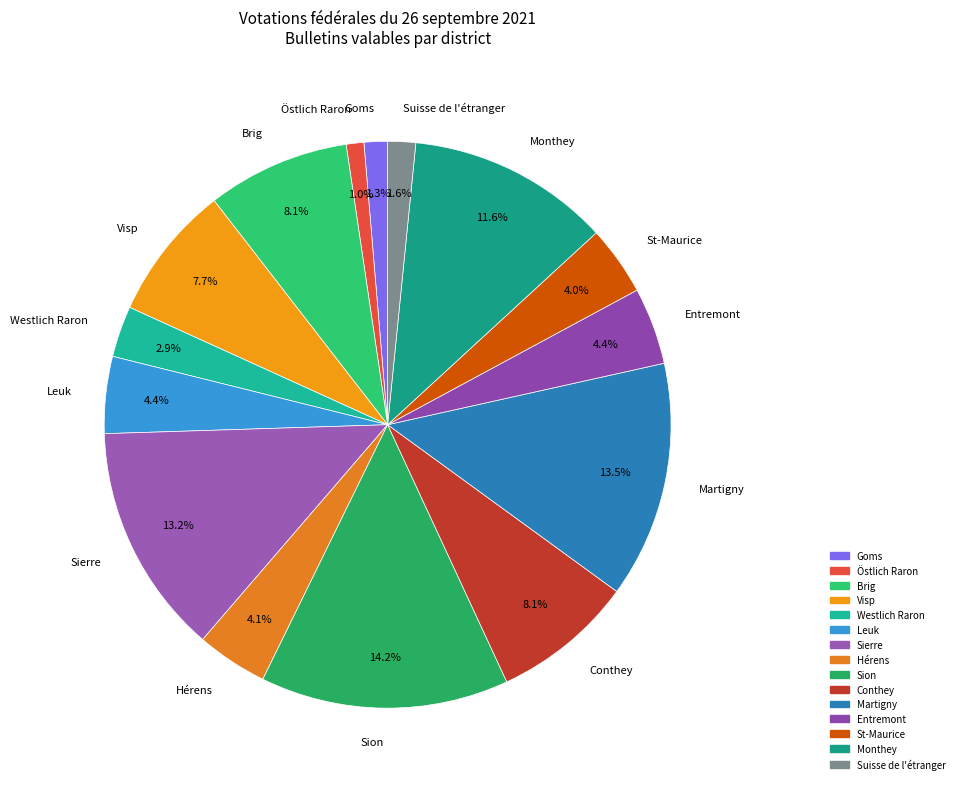

Count the number of slices in the pie.

15